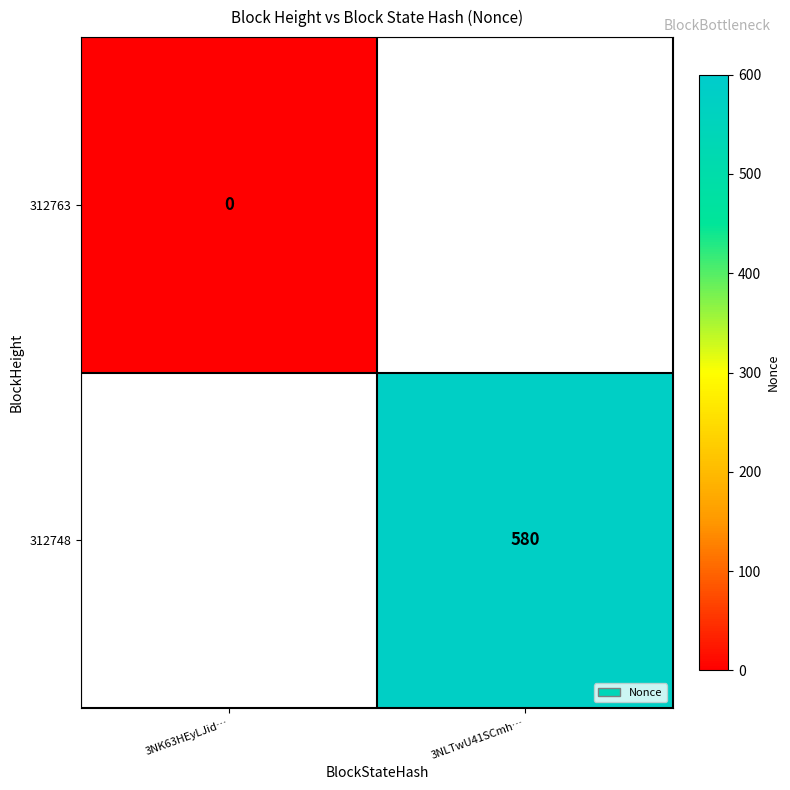

The 312748 series shows 956 at 3NLTwU41SCmh…. True or false?

False